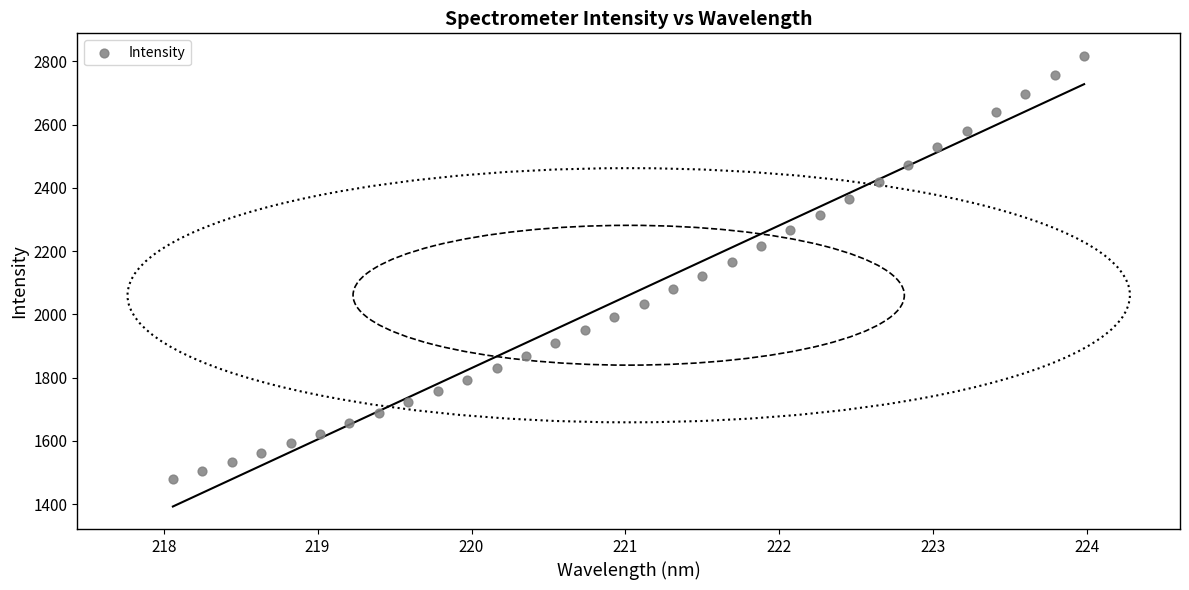

What is the range of Y values (max minus min)?

1339.6